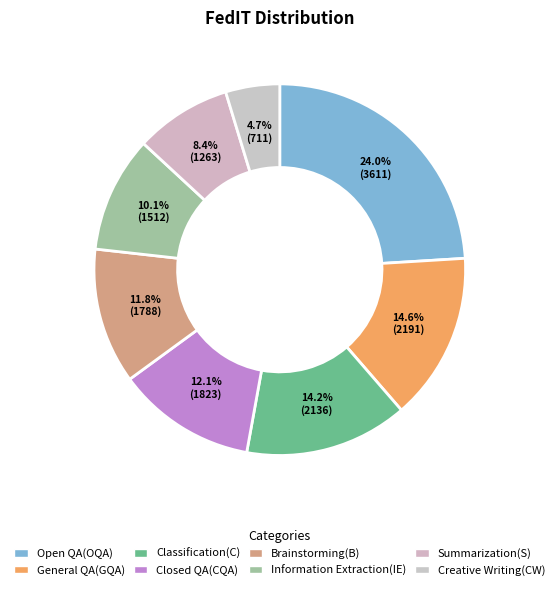

Count the number of slices in the pie.

8